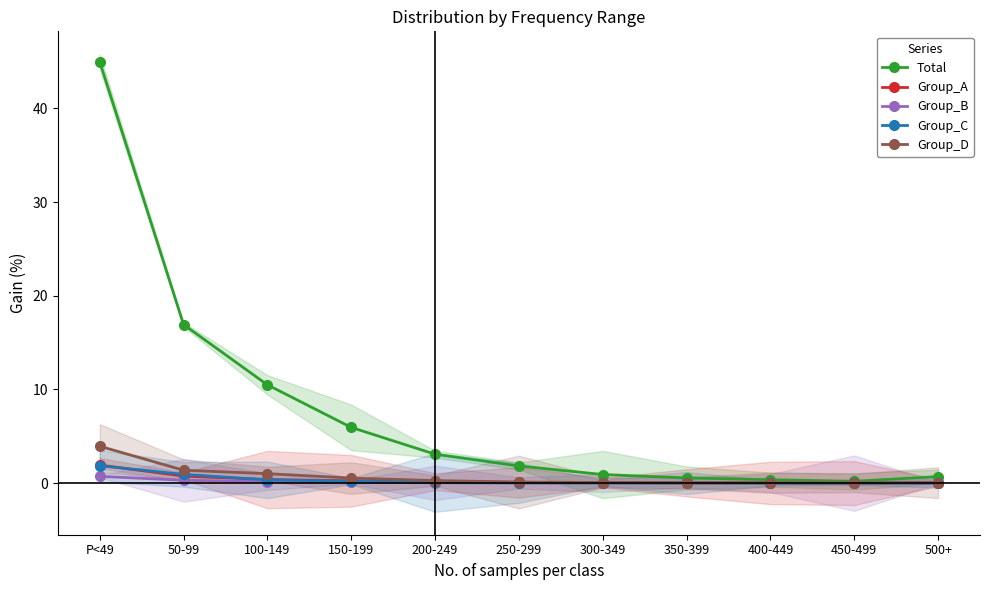

How many lines are shown in the chart?

5